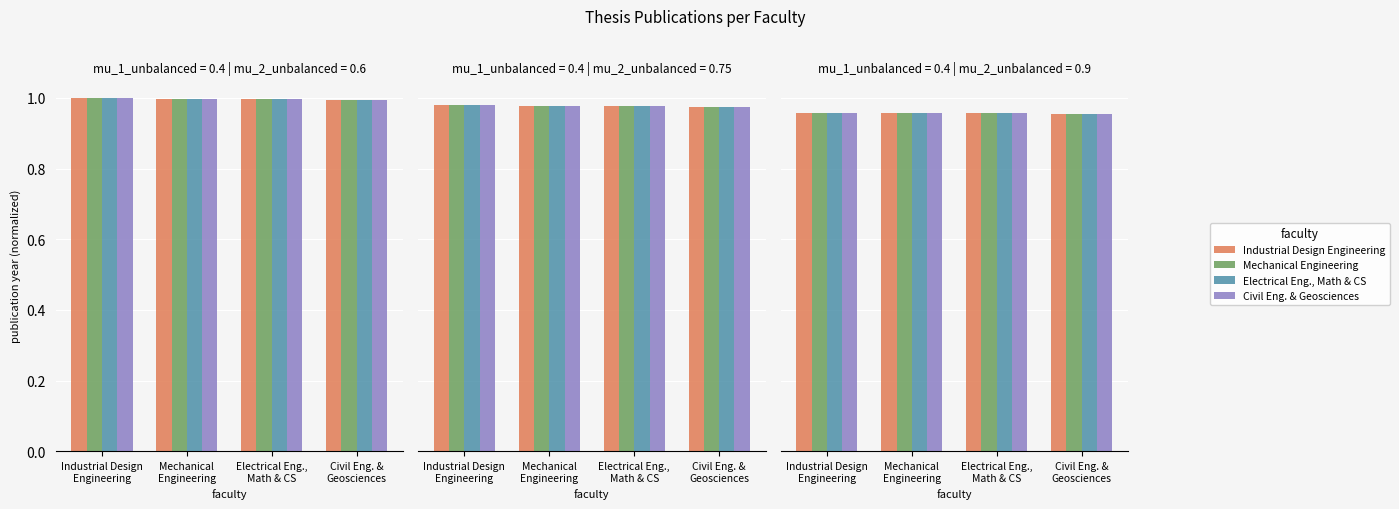

The value of Industrial Design Engineering at Civil Eng. &
Geosciences is 1.0. True or false?

True